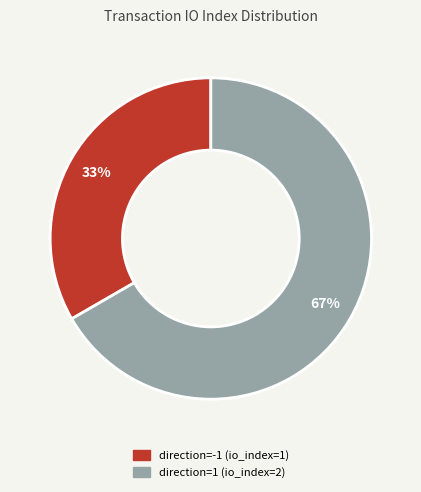

Rank the categories by value from highest to lowest.

direction=1 (io_index=2), direction=-1 (io_index=1)